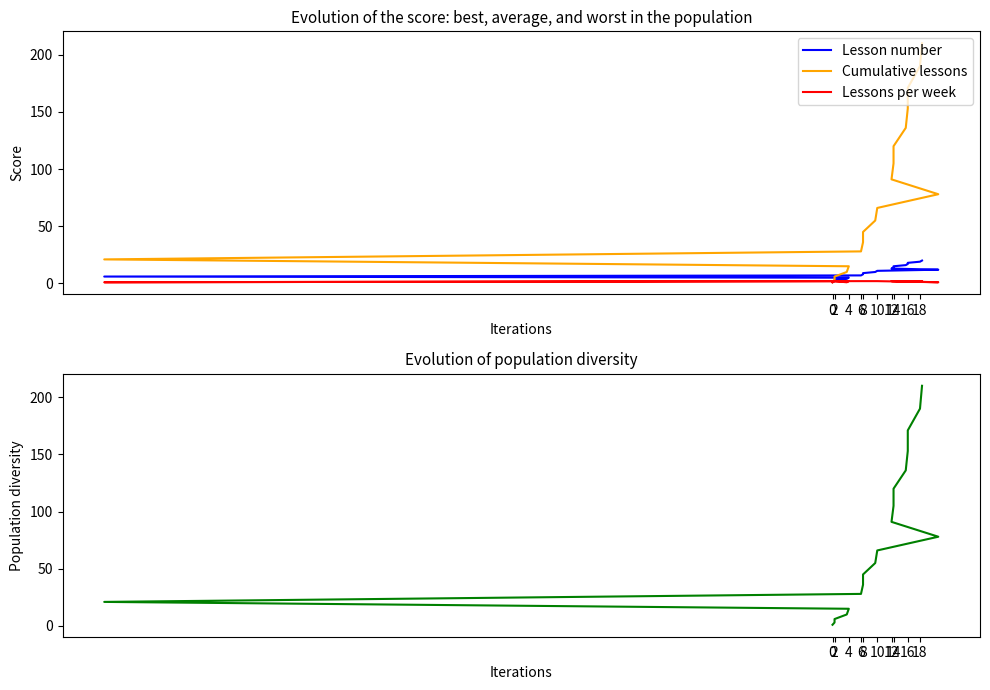

What is the difference between the Cumulative lessons values at 14 and 16?

66